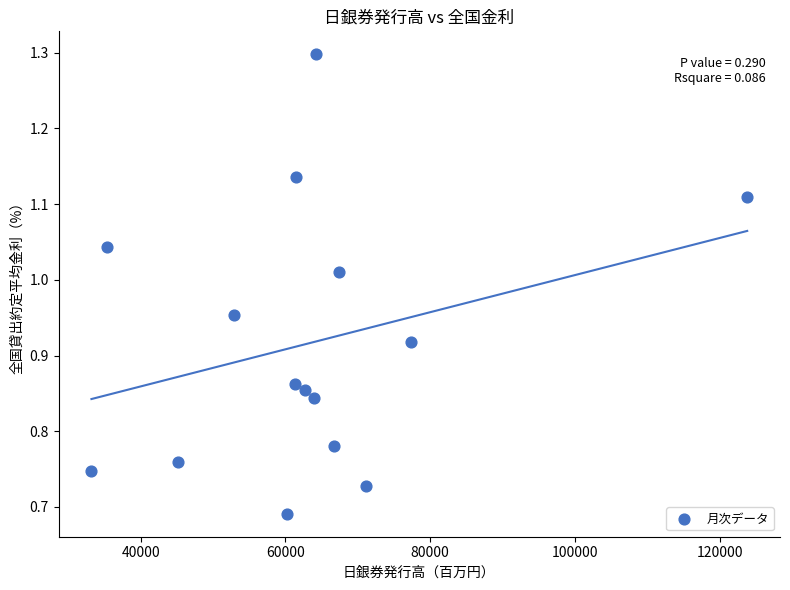

What is the range of X values (max minus min)?

90600.0